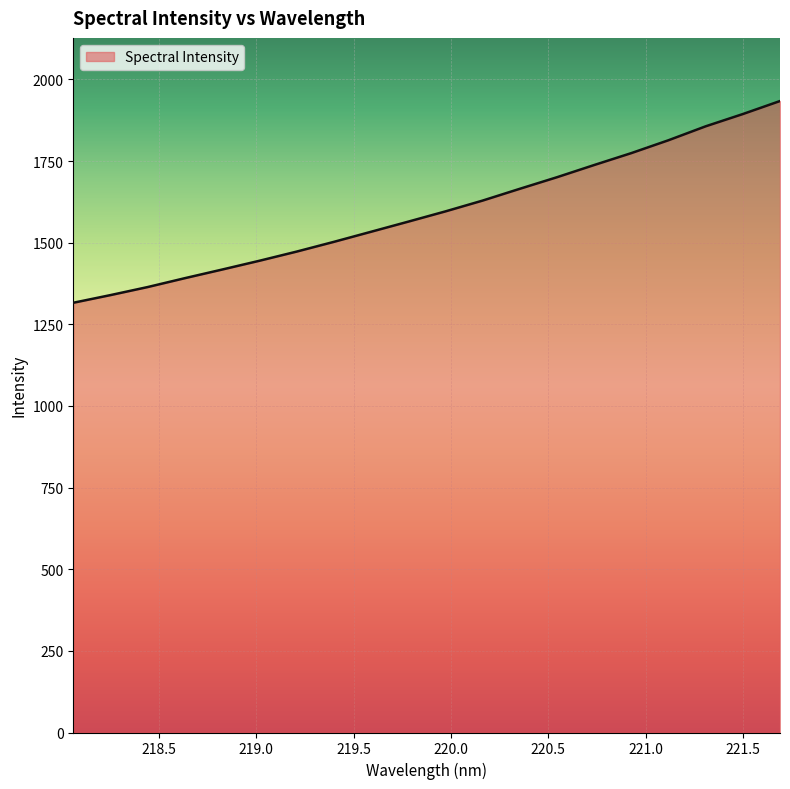

What is the smallest value displayed?

1316.0